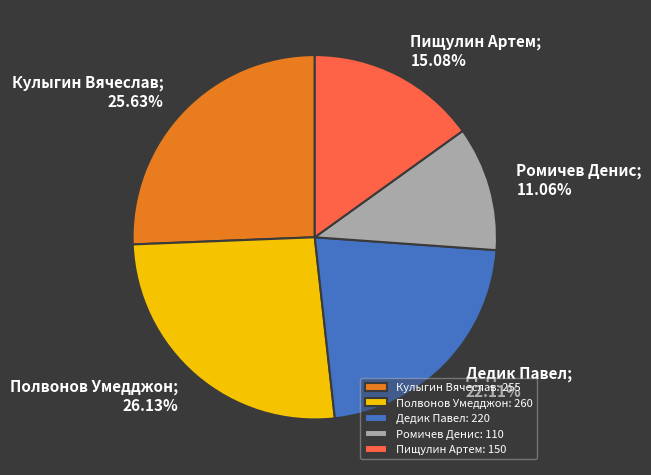

Is there a majority slice in this chart?

No